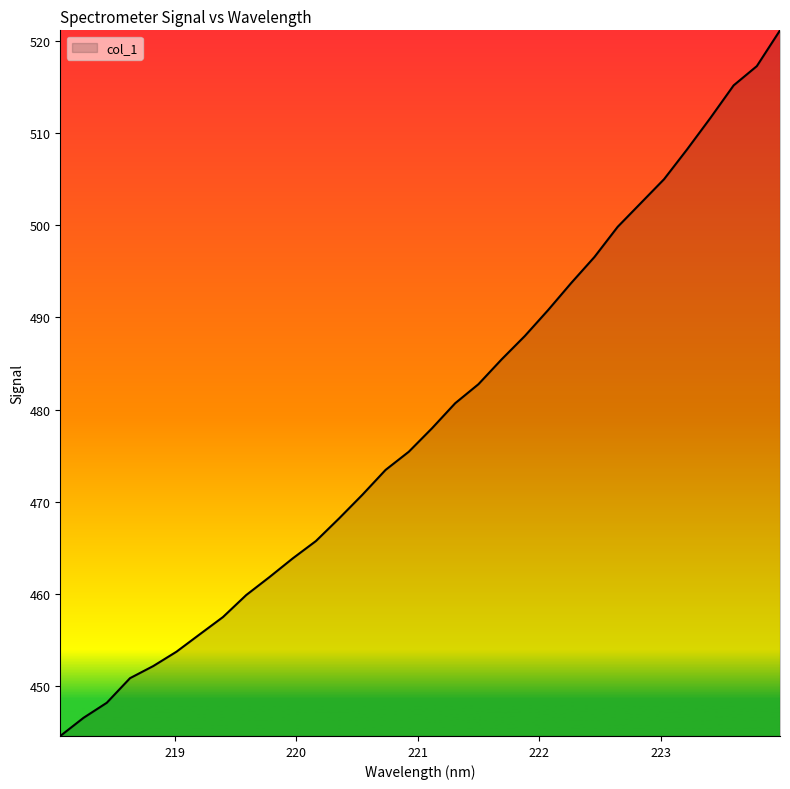

What is the difference between the maximum and minimum values?

76.7